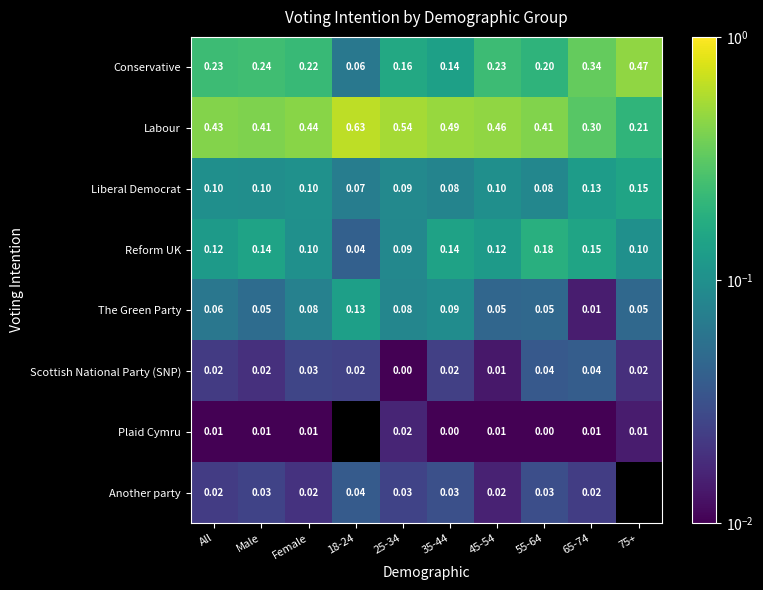

Is the value of Reform UK at All greater than the value of The Green Party at 55-64?

Yes